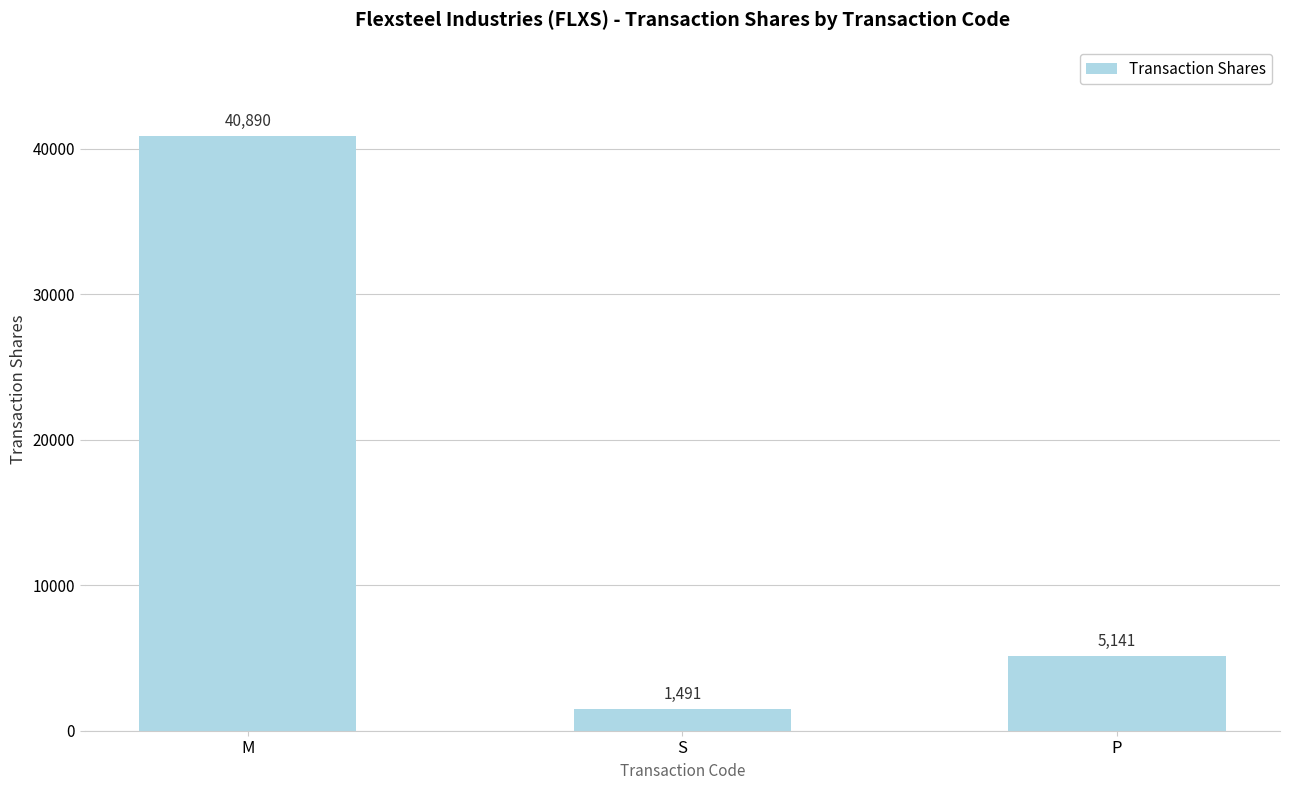

What is the change in value from S to P?

+3650